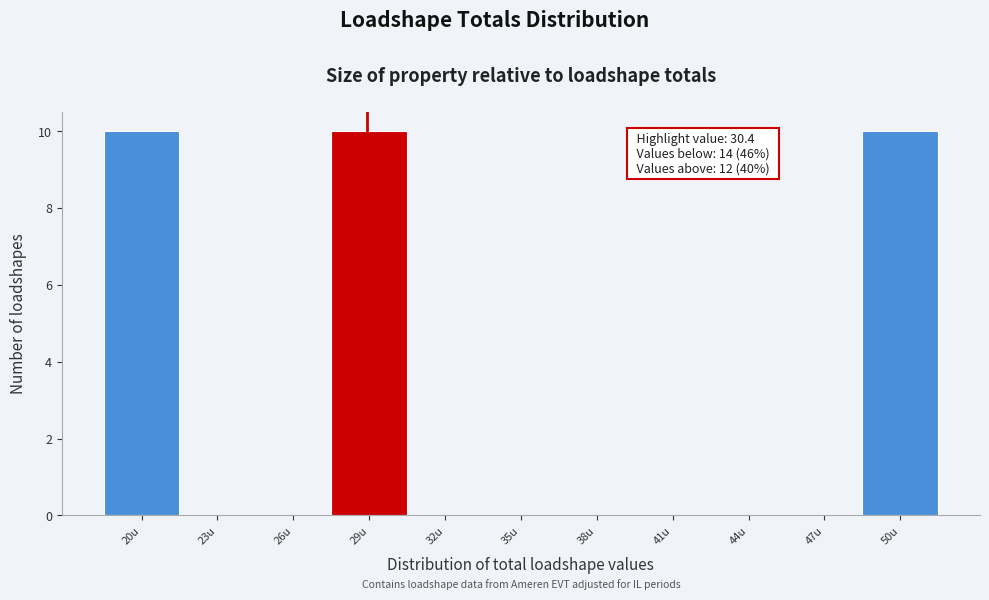

Reading right to left, transcribe all the data shown in this chart.

50u=10	47u=0	44u=0	41u=0	38u=0	35u=0	32u=0	29u=10	26u=0	23u=0	20u=10